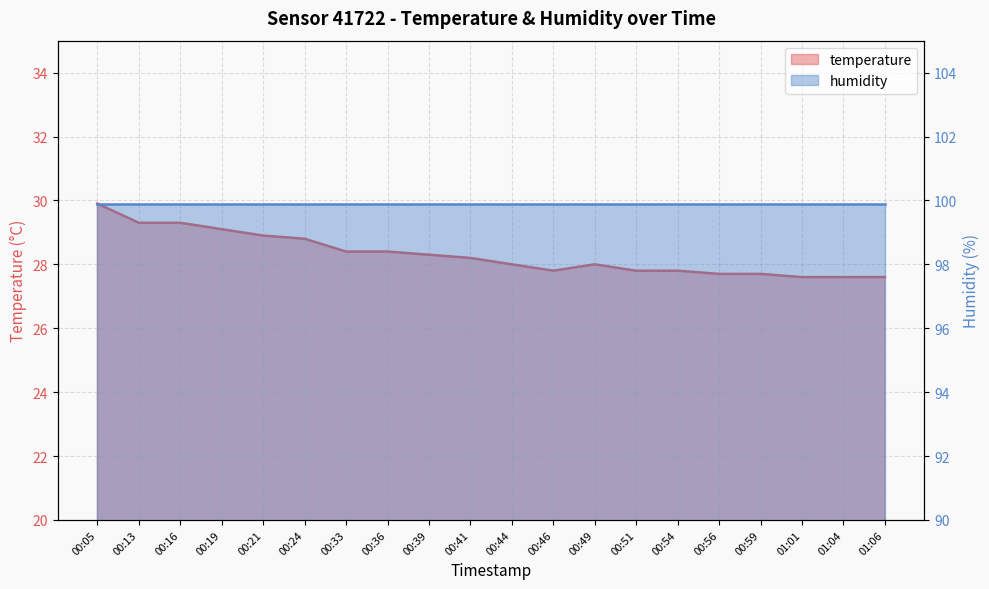

What is the minimum value shown in the chart?

27.6